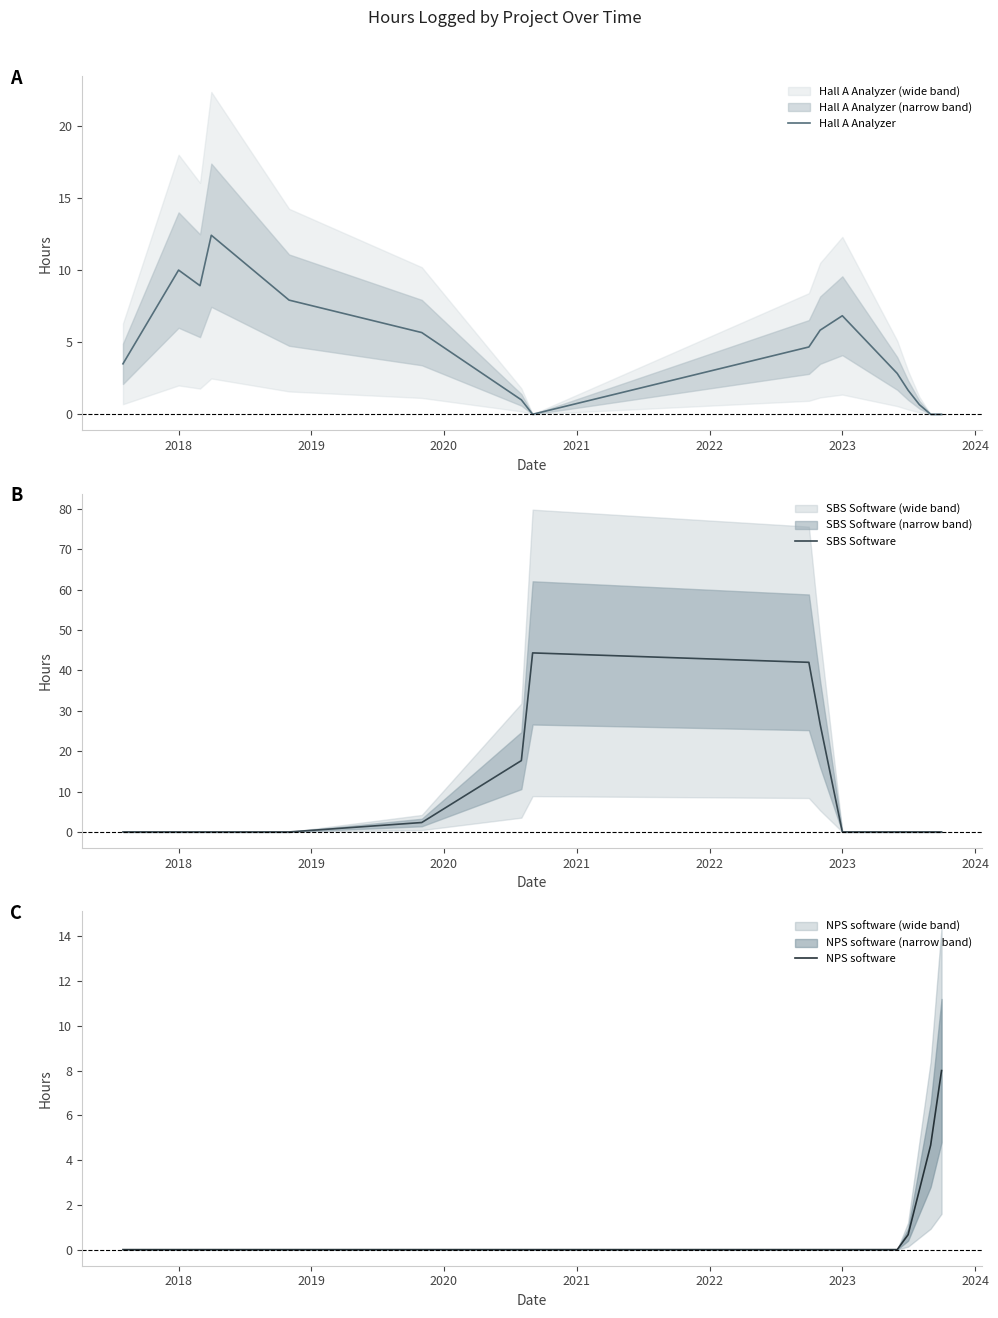

How many interior local peaks does the Hall A Analyzer series have?

3